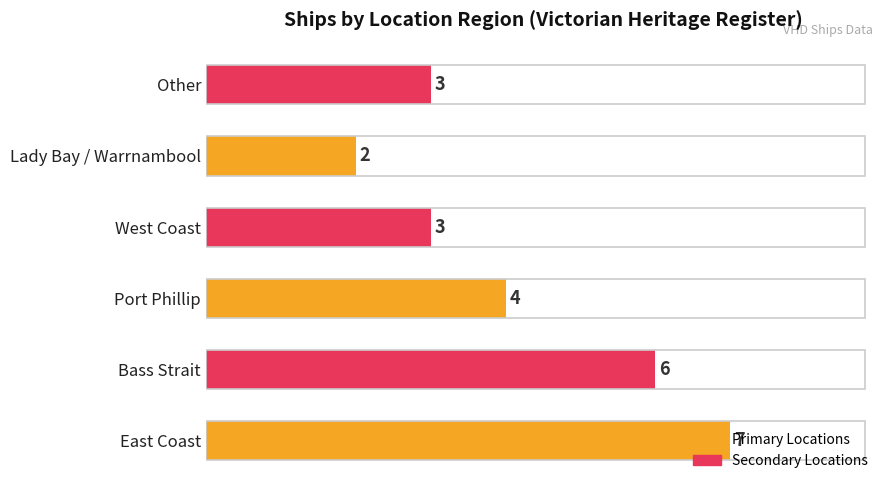

Approximately how many times larger is the value at Lady Bay / Warrnambool compared to Bass Strait?

0.3